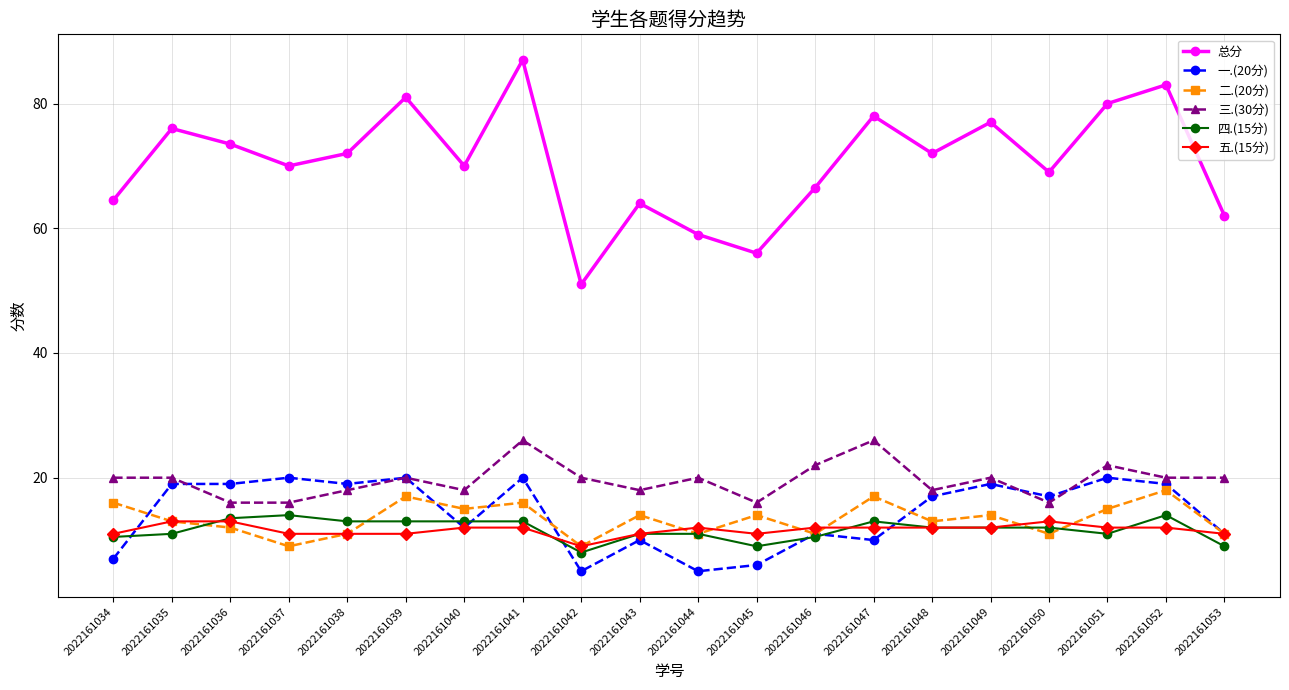

What is the difference between the highest and lowest values at 2022161043?

54.0